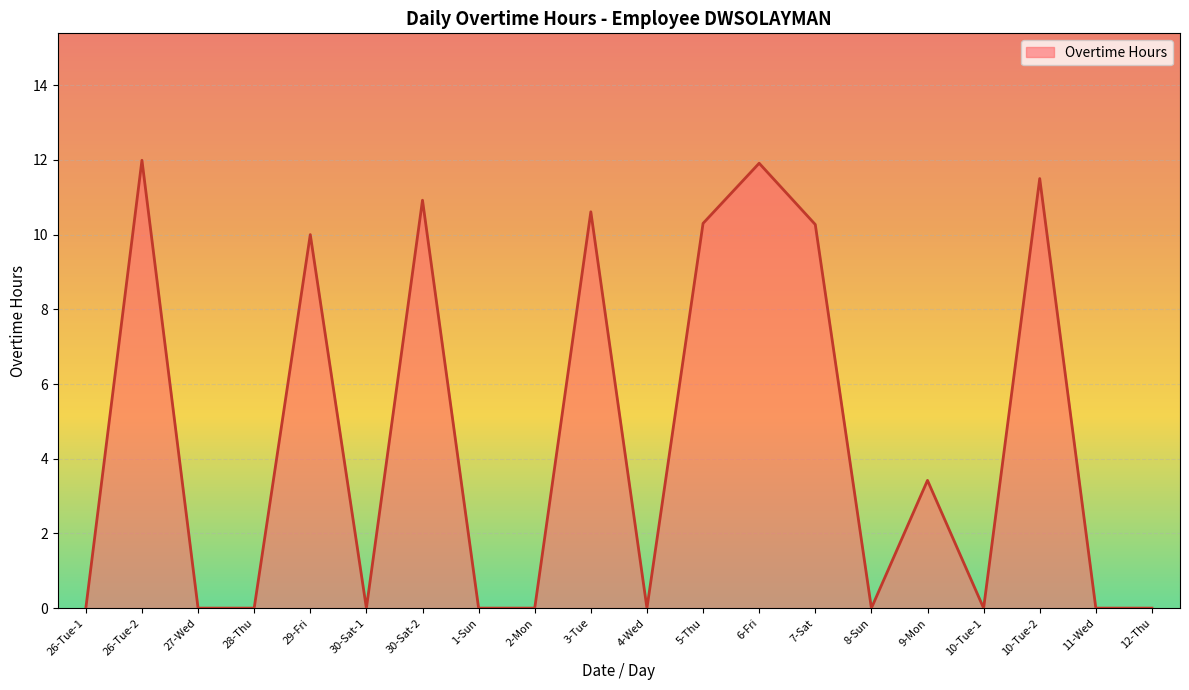

Is it true that the value at 28-Thu is 0.0?

True